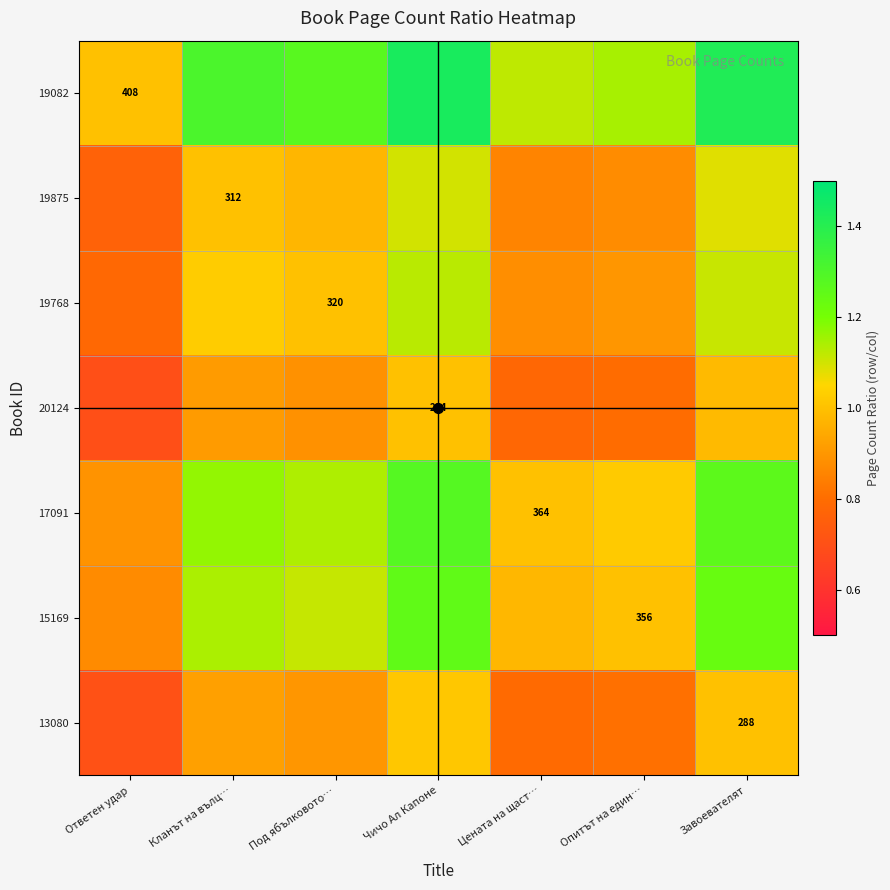

List the series in order of their peak value, lowest first.

20124, 13080, 19875, 19768, 15169, 17091, 19082